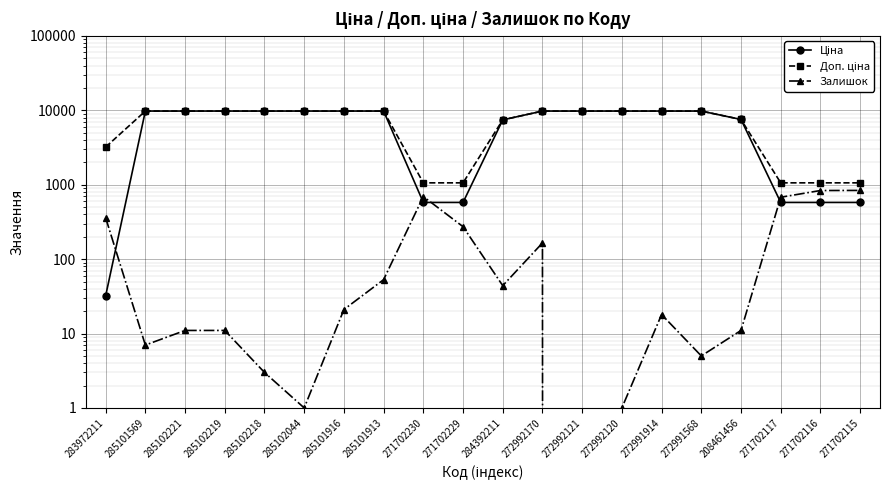

True or false: Ціна and Залишок cross at least once.

True